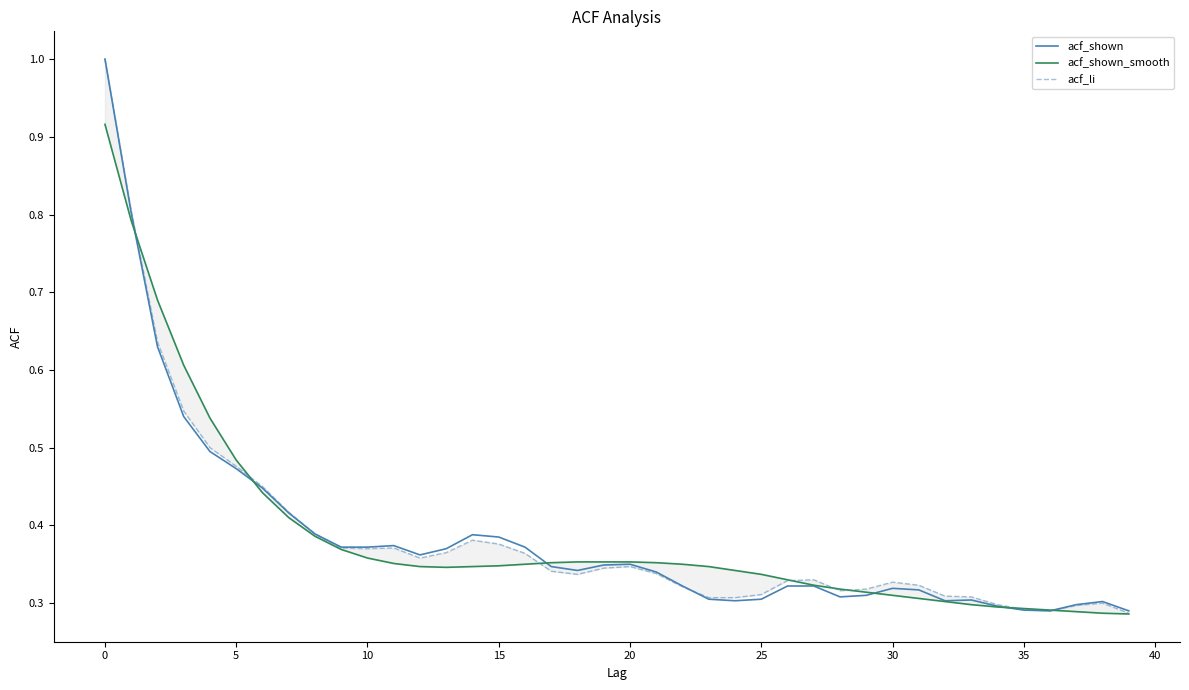

What is the highest value of the acf_shown series?

1.0